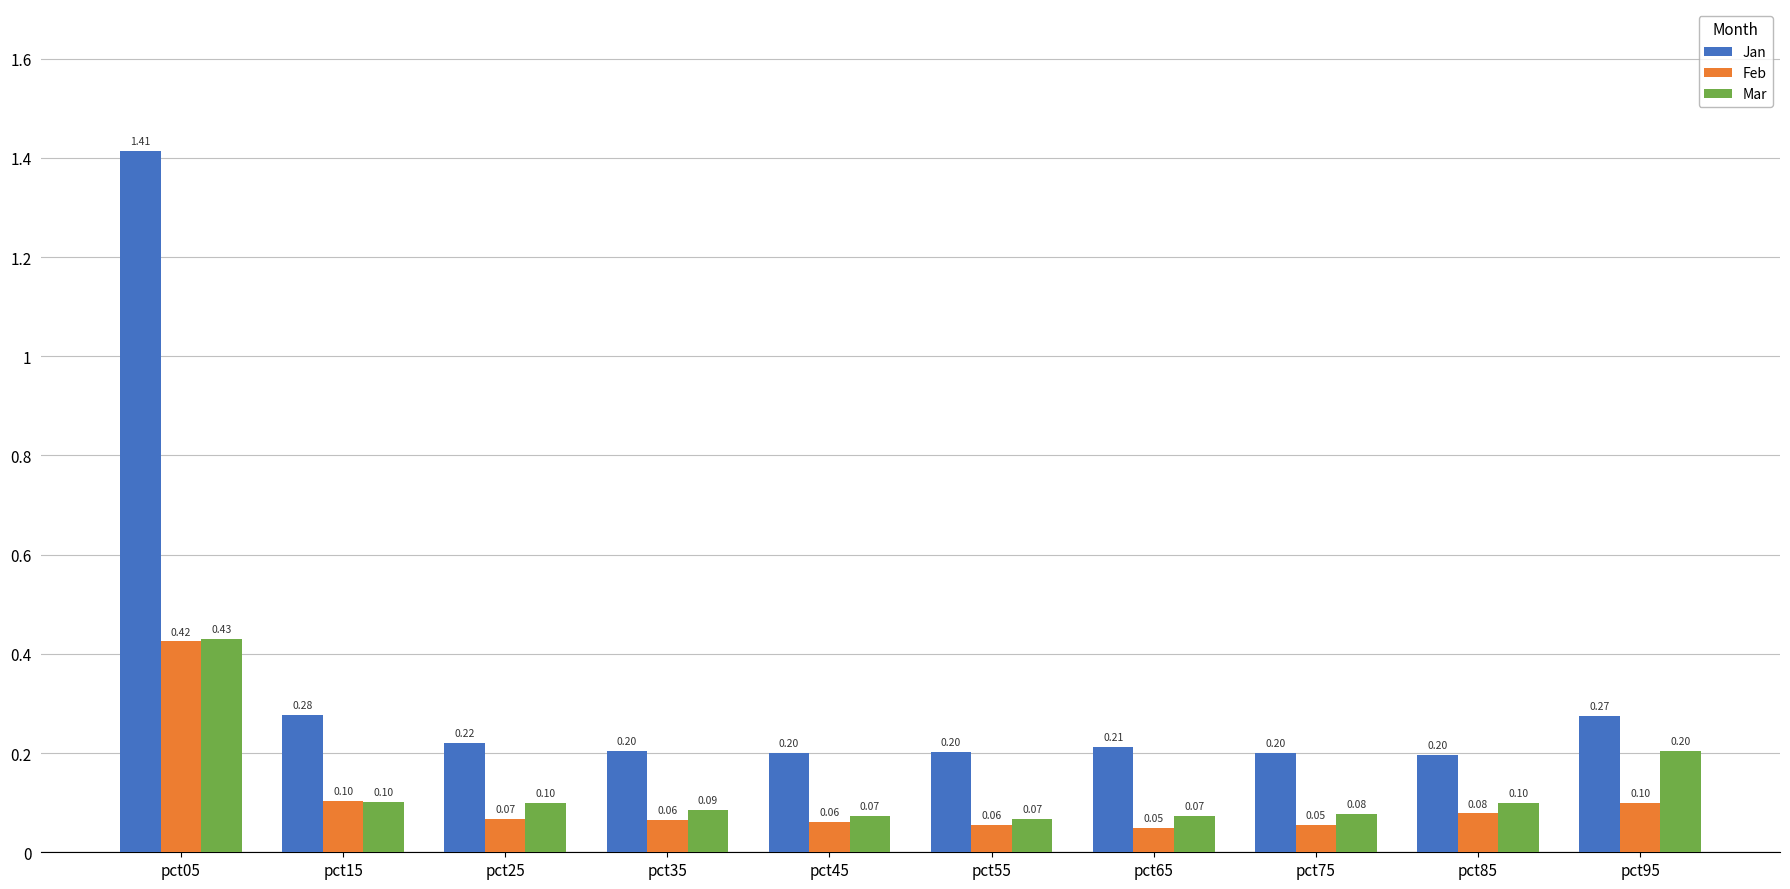

True or false: Feb has a value of 0.1 at pct15.

True